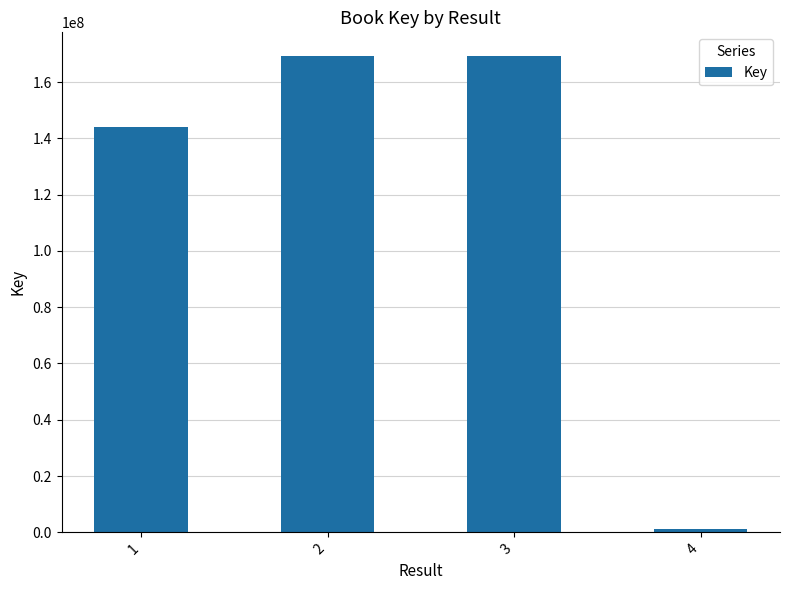

How many categories are shown in the chart?

4